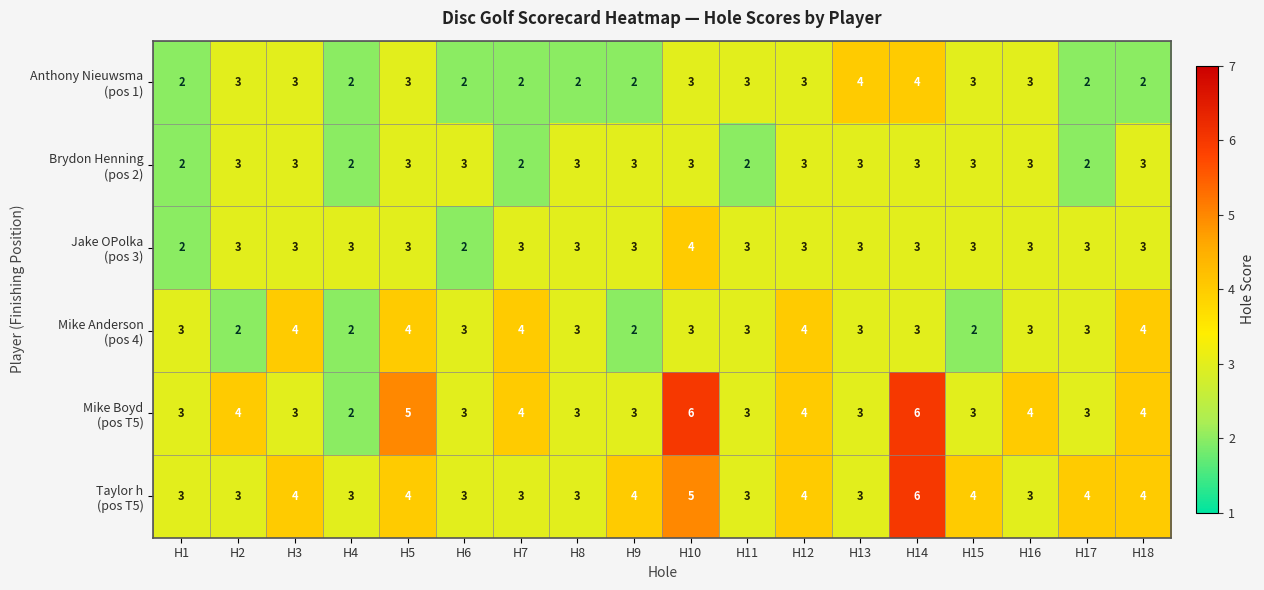

What is the greatest value displayed?

6